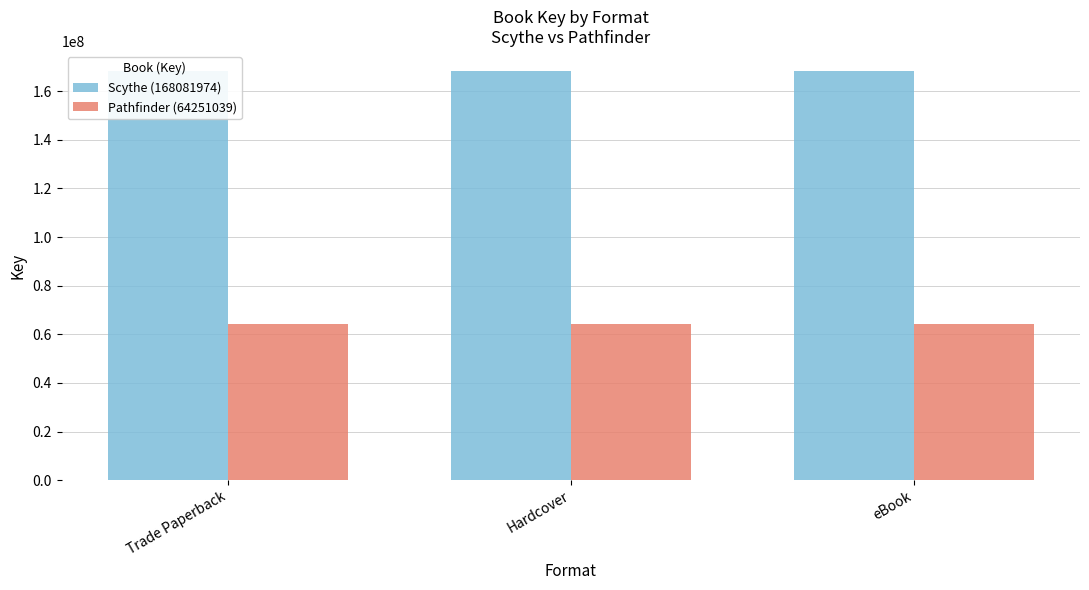

What is the label of the 3rd bar from the right?

Trade Paperback